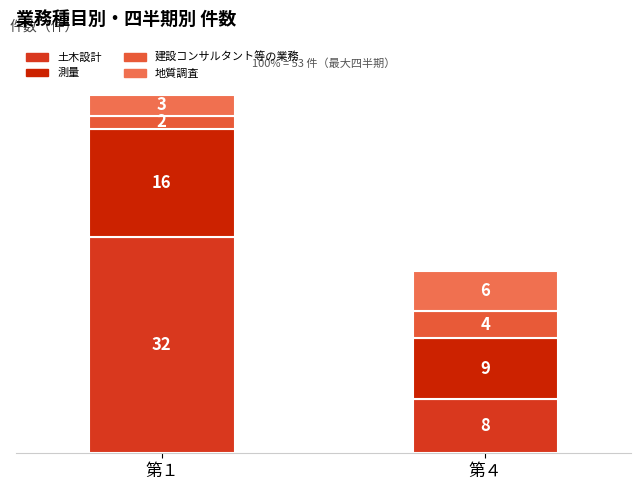

At which category is the sum across all series the highest?

第１